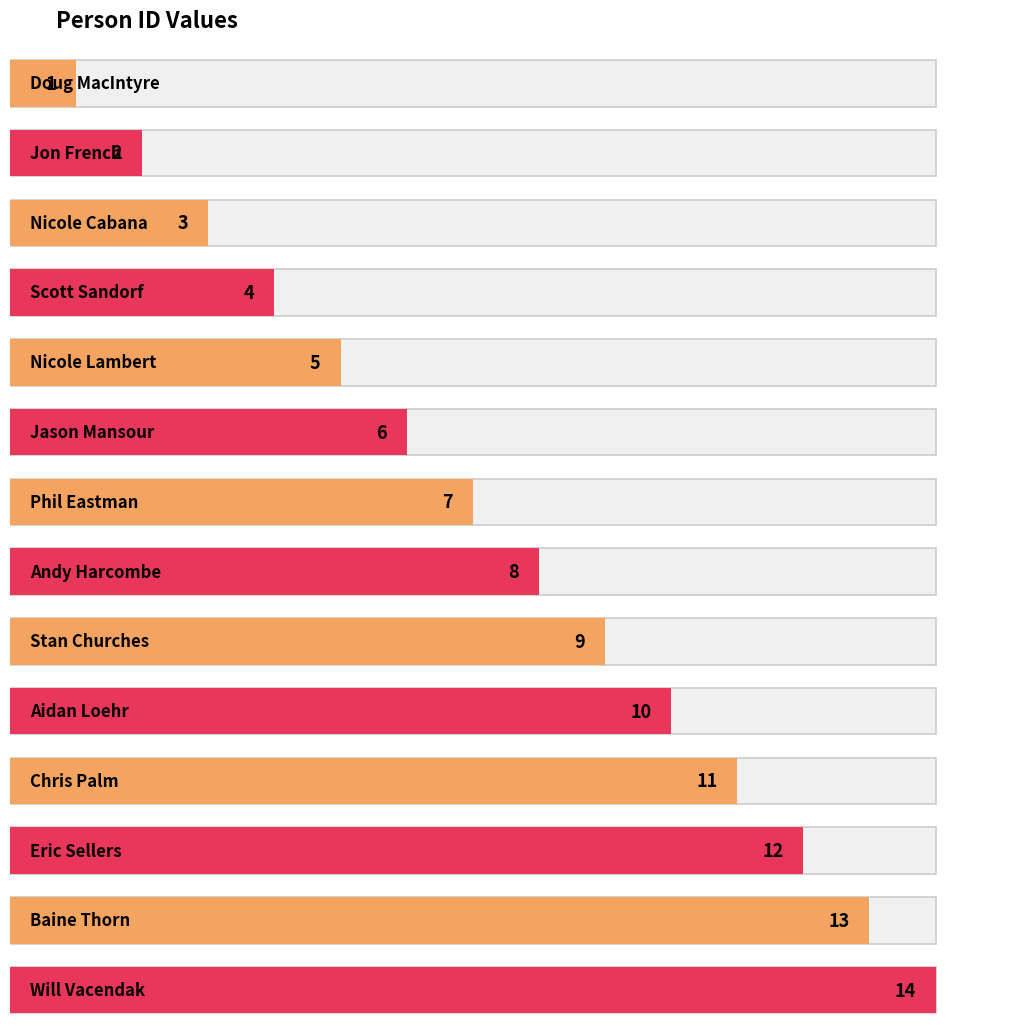

What position from the left is Jon French?

2